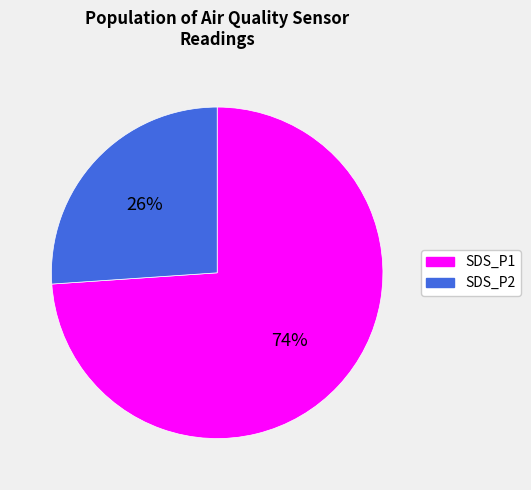

Rank the categories by value from lowest to highest.

SDS_P2, SDS_P1